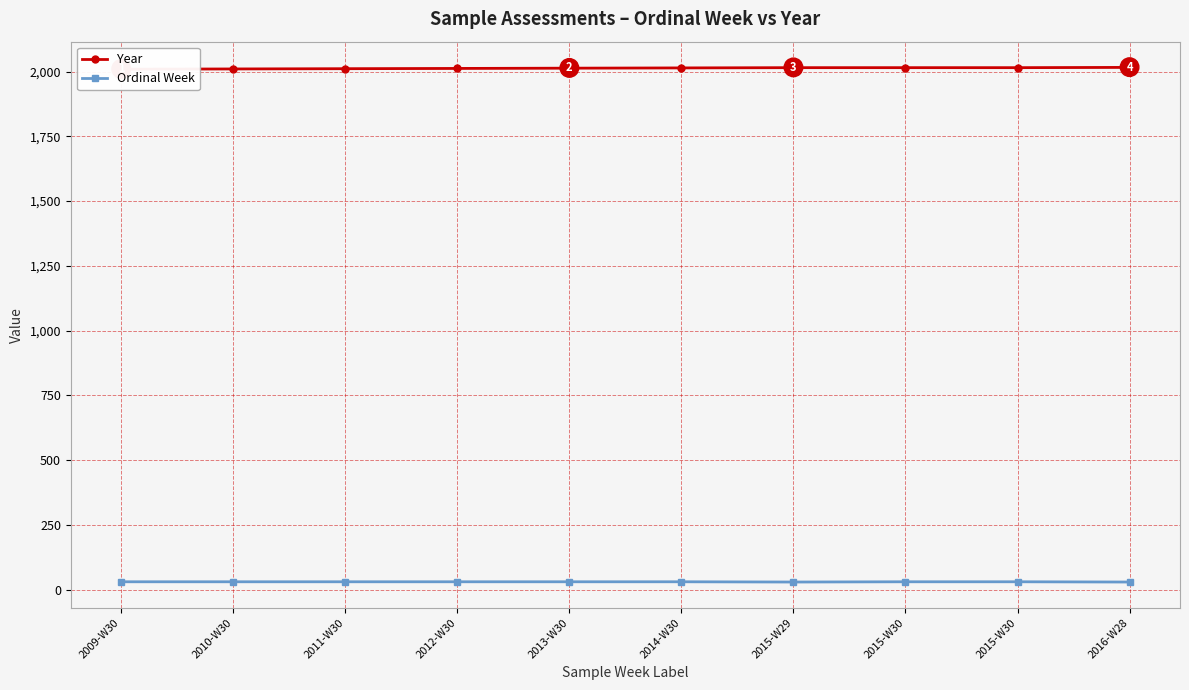

True or false: Ordinal Week has a value of 43 at 2013-W30.

False